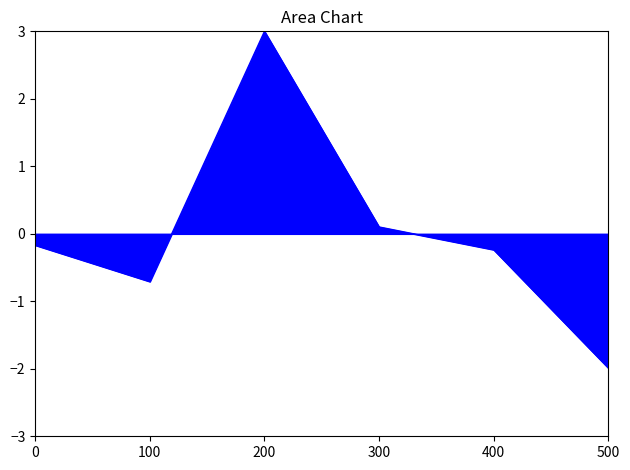

Count the number of data series in this chart.

1